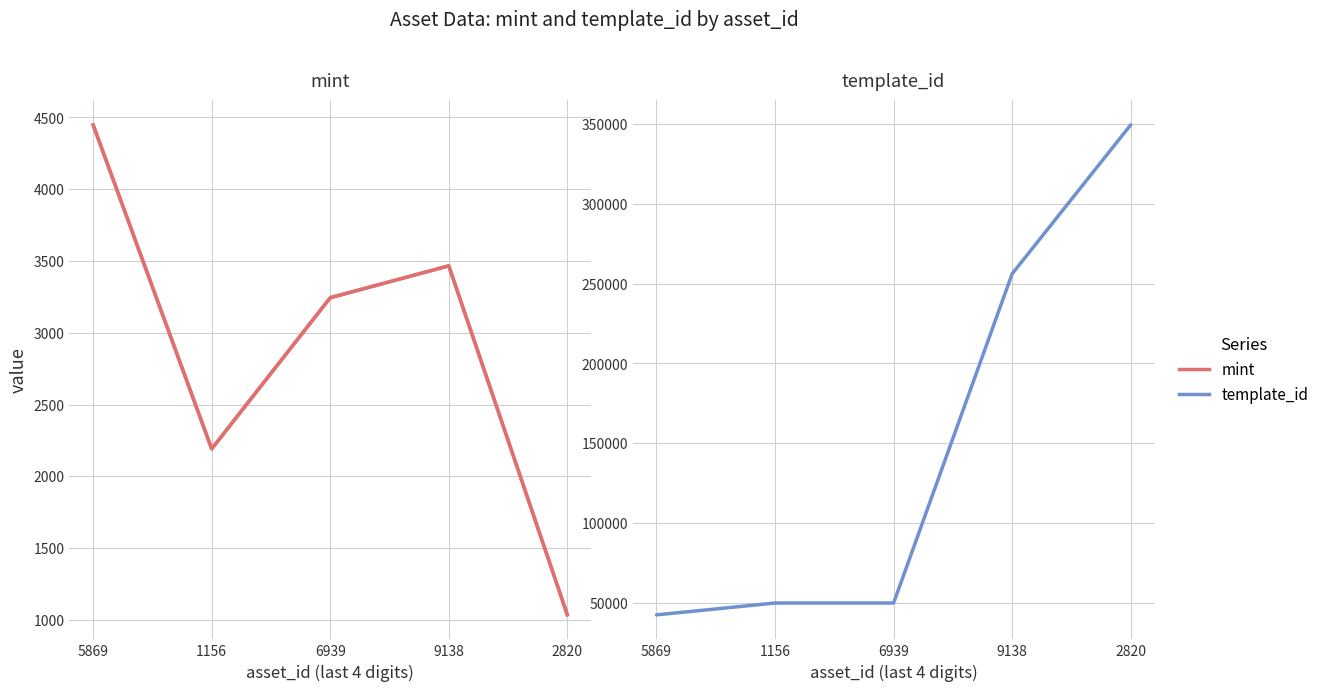

What is the difference between the mint values at 5869 and 2820?

3413